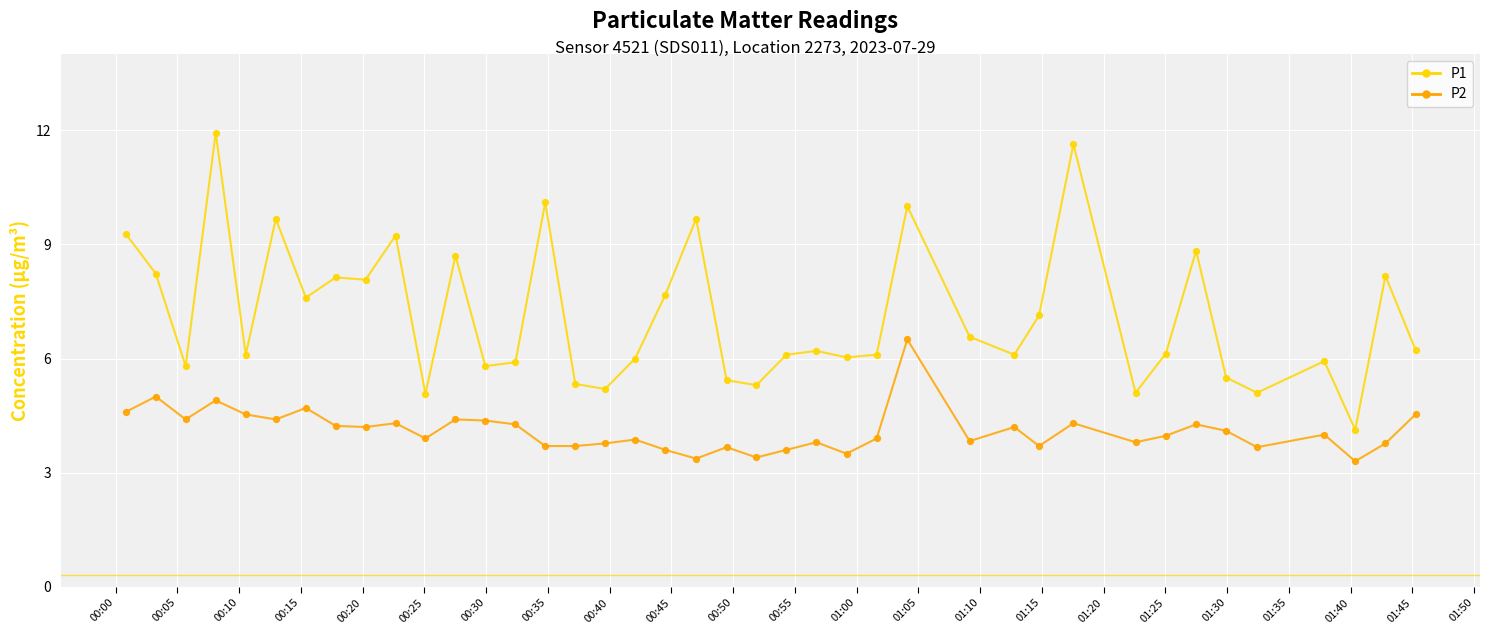

Which series has the largest range (max minus min)?

P1